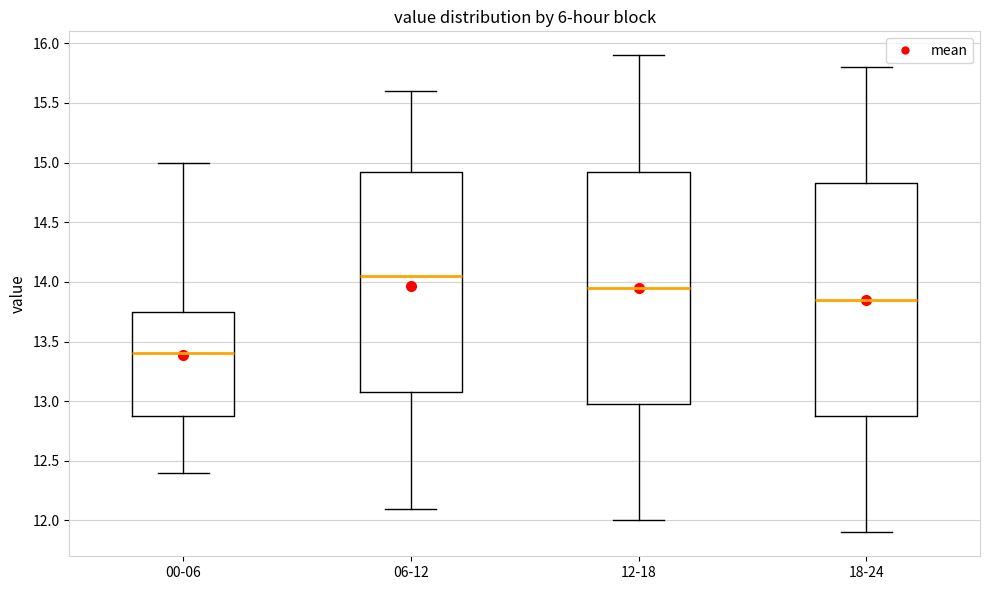

Reading left to right, transcribe this box plot: for each box, give where its median line is, the range the box spans, and where its two whiskers end, as read against the y-axis. The values are not printed on the chart, so give them approximately, as read against the axis.

00-06: median 13.40, box 12.90 to 13.75, whiskers 12.40 to 15.00
06-12: median 14.05, box 13.10 to 14.95, whiskers 12.10 to 15.60
12-18: median 13.95, box 13.00 to 14.95, whiskers 12.00 to 15.90
18-24: median 13.85, box 12.90 to 14.85, whiskers 11.90 to 15.80